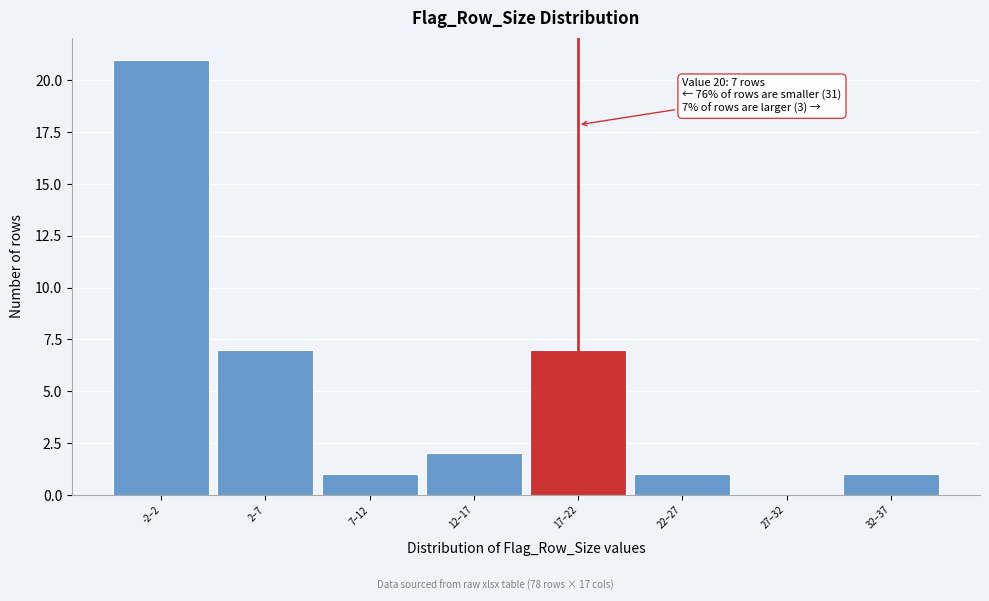

The chart shows a value of 9 at -2–2. True or false?

False